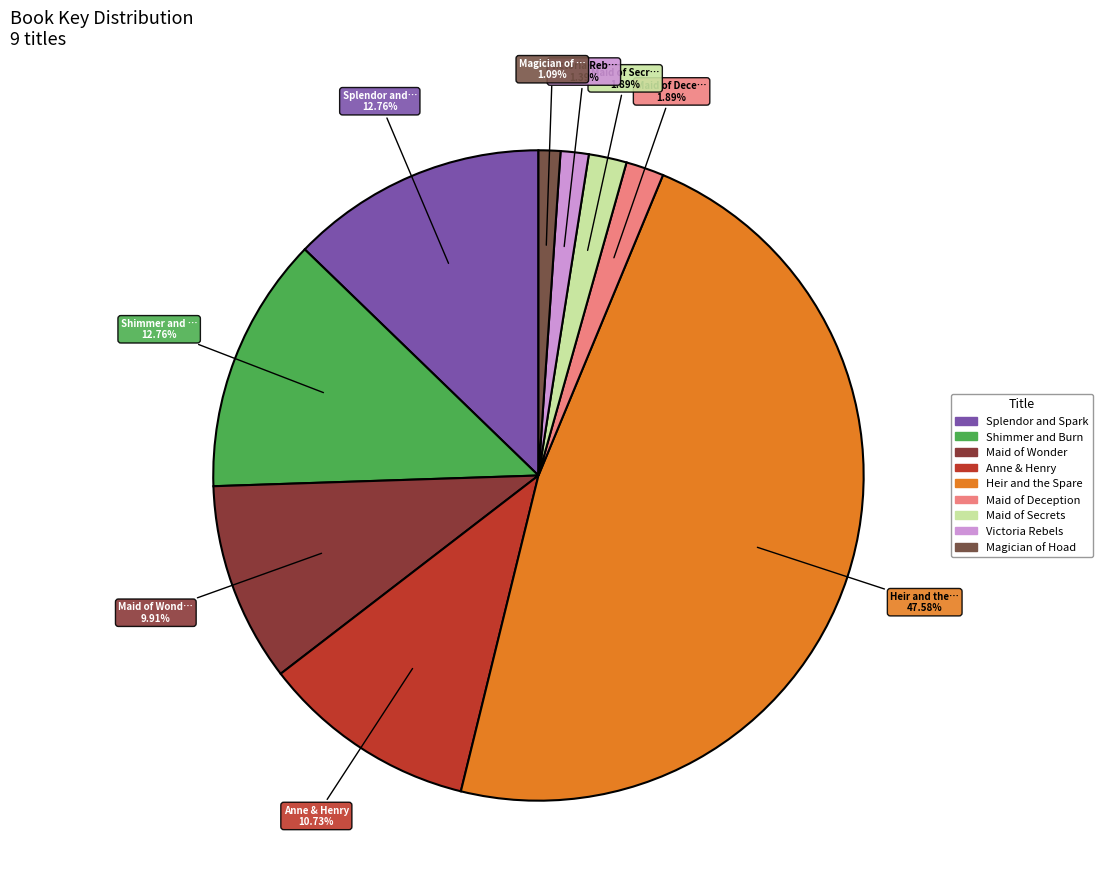

The Anne & Henry slice represents 2% of the pie. True or false?

False